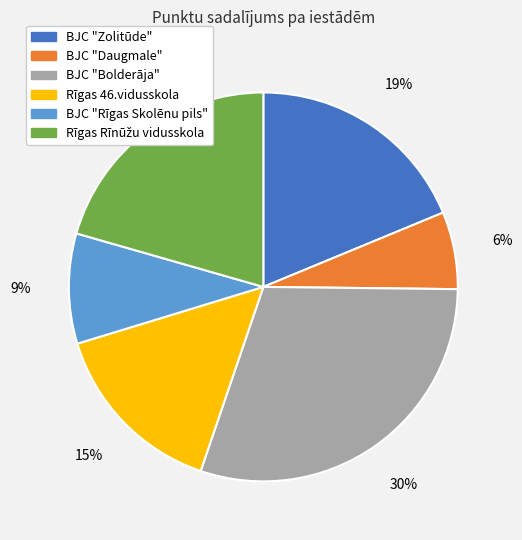

Is there any slice that represents more than half of the pie?

No